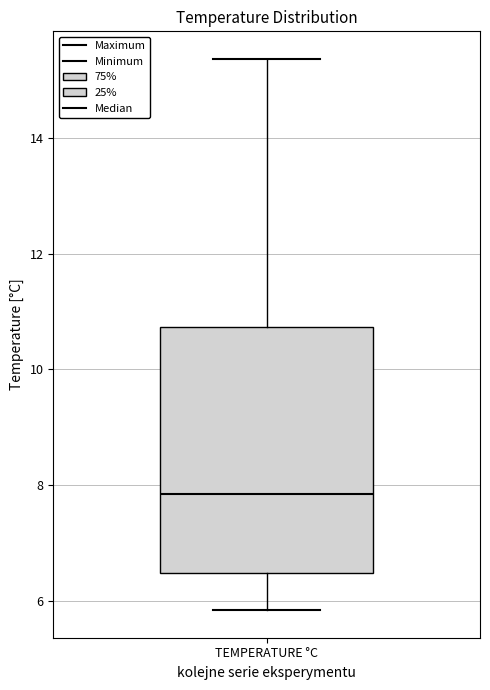

Where does the upper whisker of the box for TEMPERATURE °C end on the y-axis? The values are not printed on the chart, so give them approximately, as read against the axis.

15.4